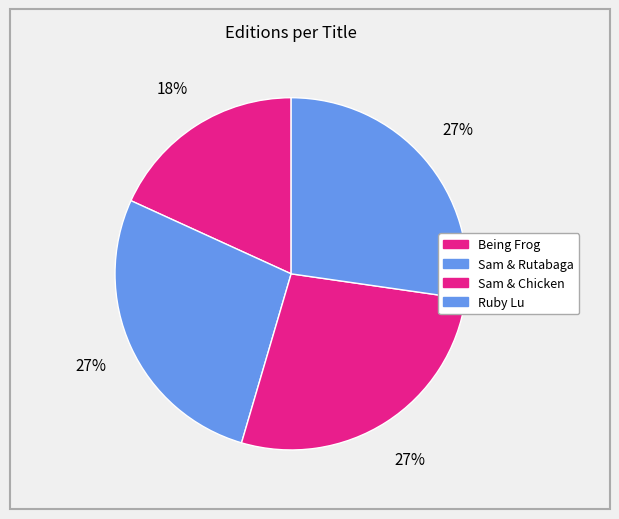

What is the smallest slice in the pie chart?

Being Frog